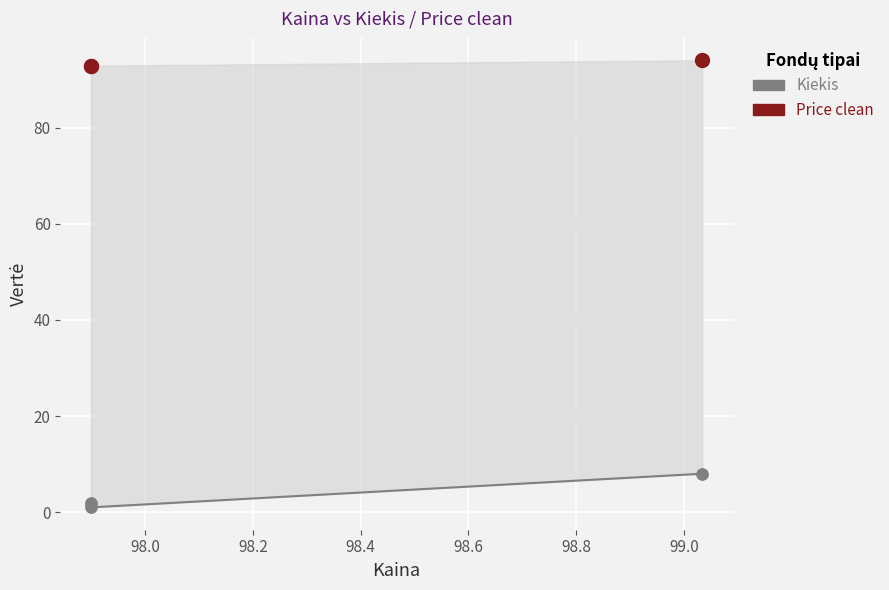

Which series has the widest spread of Y values?

Kiekis